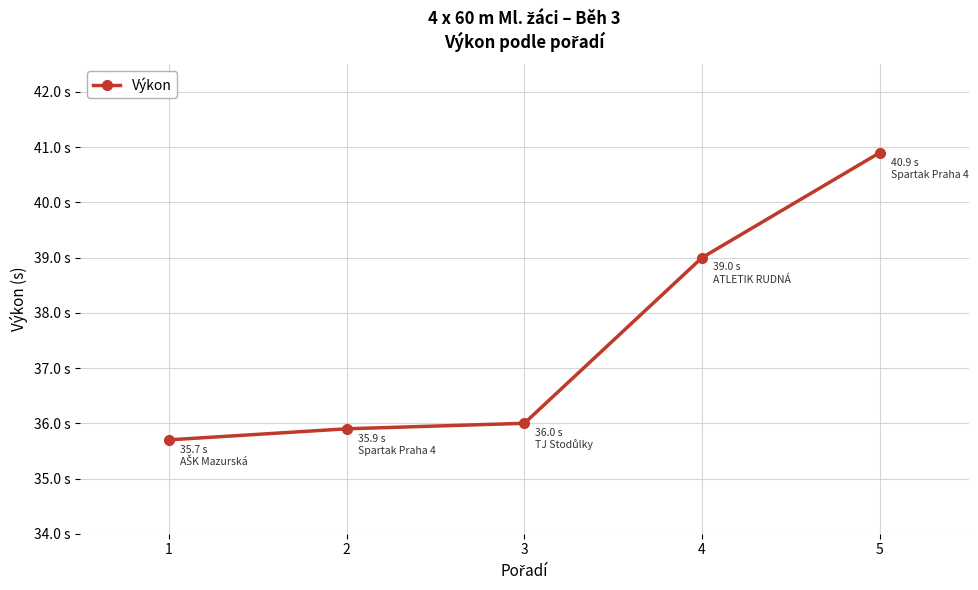

Does the chart have visible grid lines?

Yes